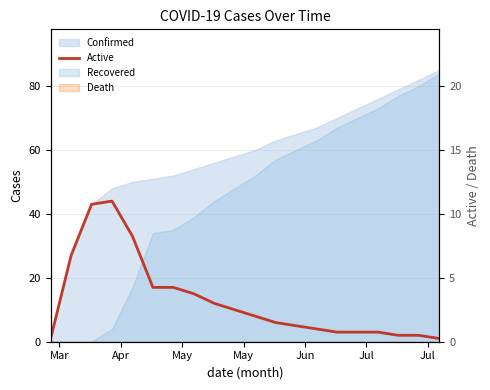

What is the average value?

13